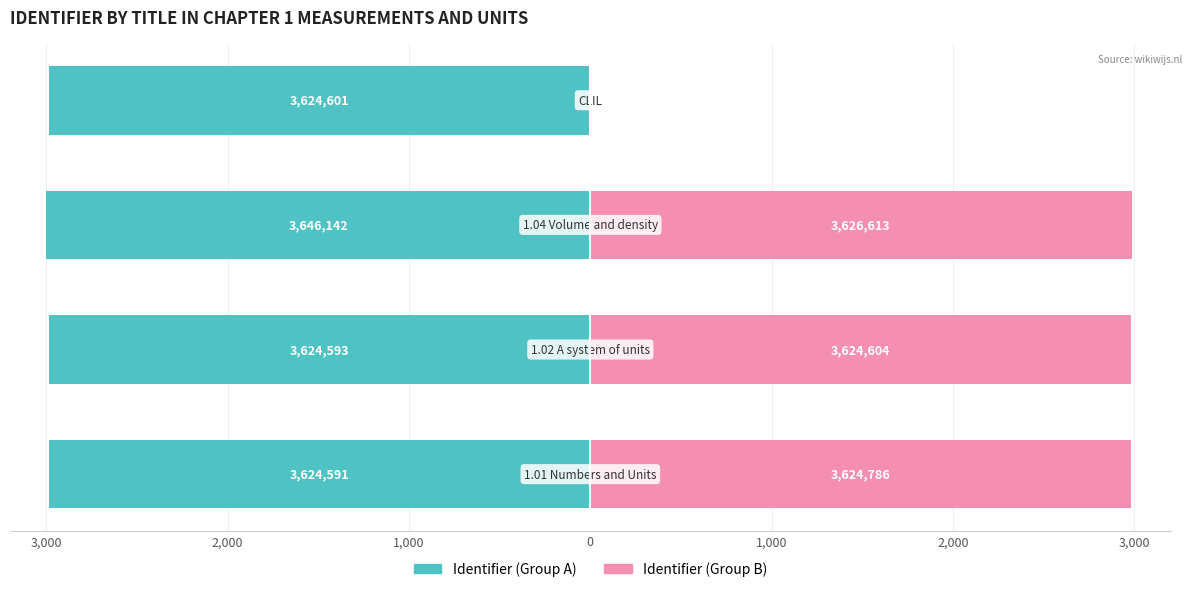

Is it true that Identifier (Group A) equals -3000.0 at 1,000?

True